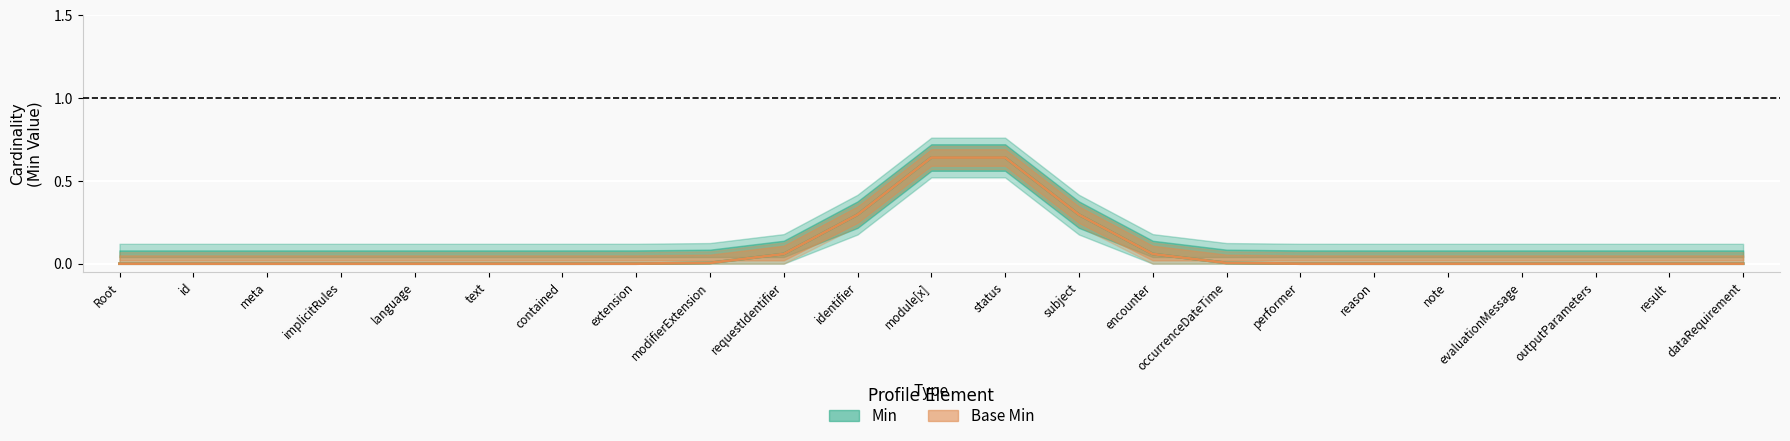

What is the sum of all Base Min (line) values?

2.0